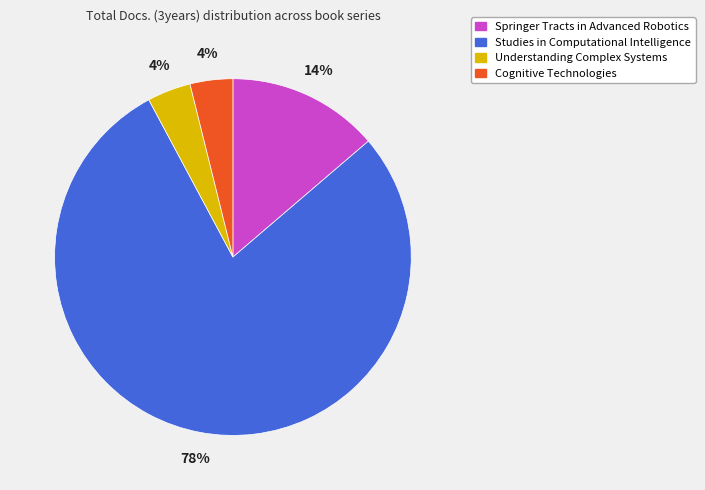

The Cognitive Technologies slice represents 4% of the pie. True or false?

True